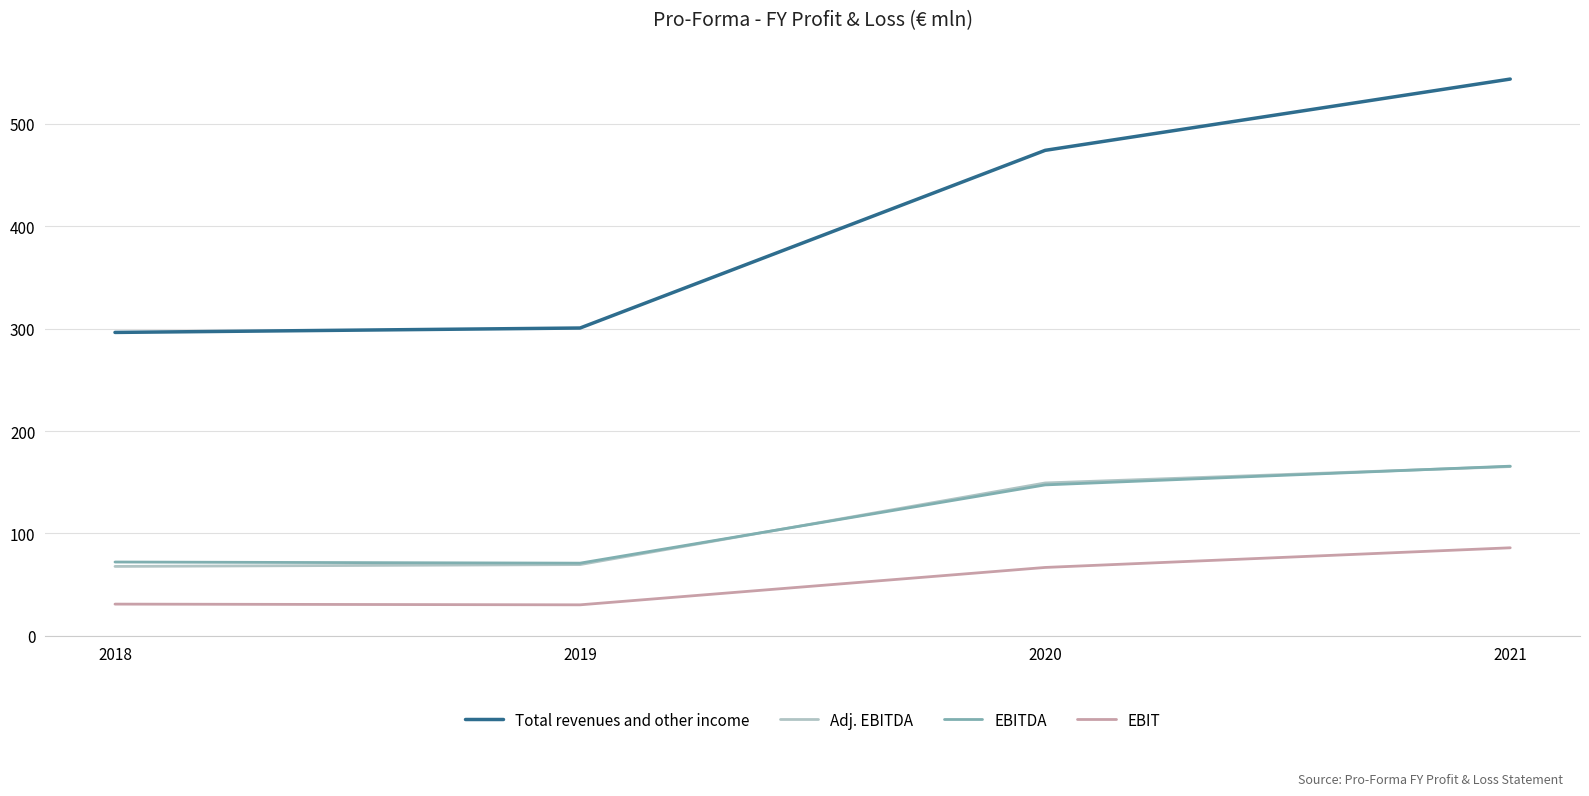

Which series has the largest range (max minus min)?

Total revenues and other income